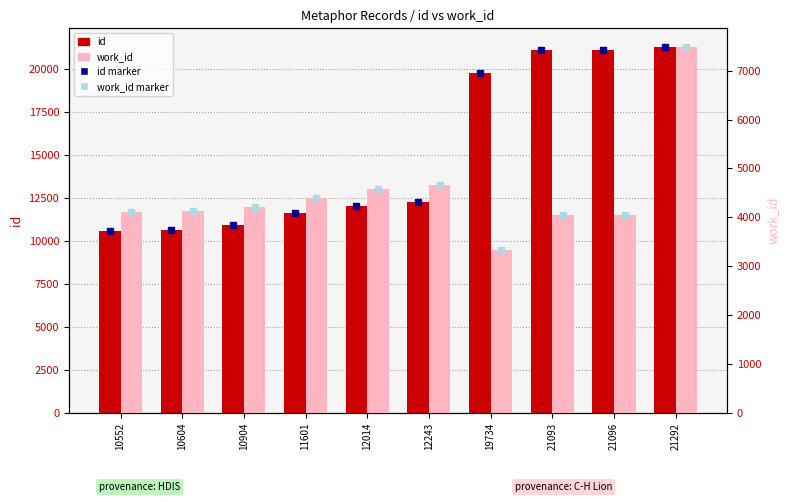

Are the bars horizontal?

No